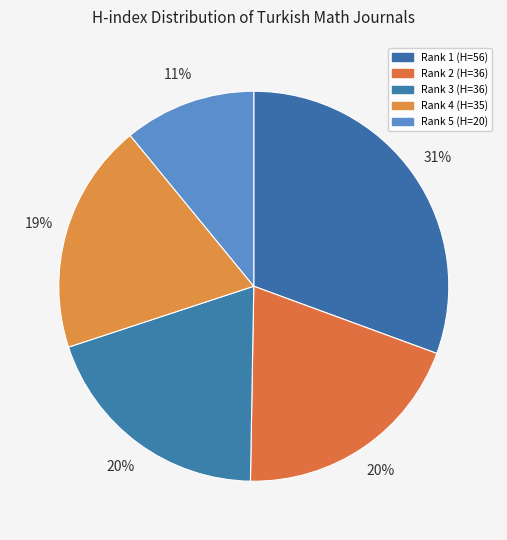

The Rank 2 (H=36) slice represents 20% of the pie. True or false?

True